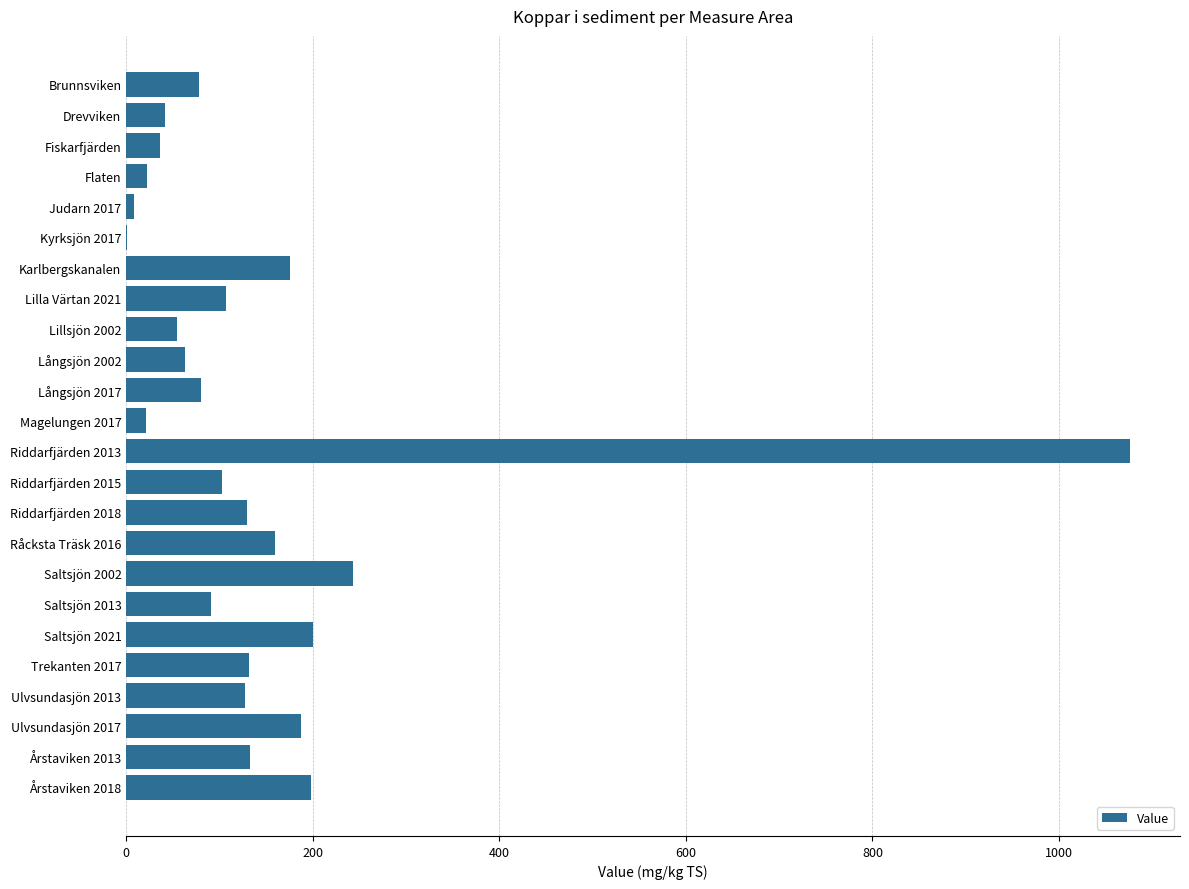

True or false: the data shows 131.4 at Trekanten 2017.

True